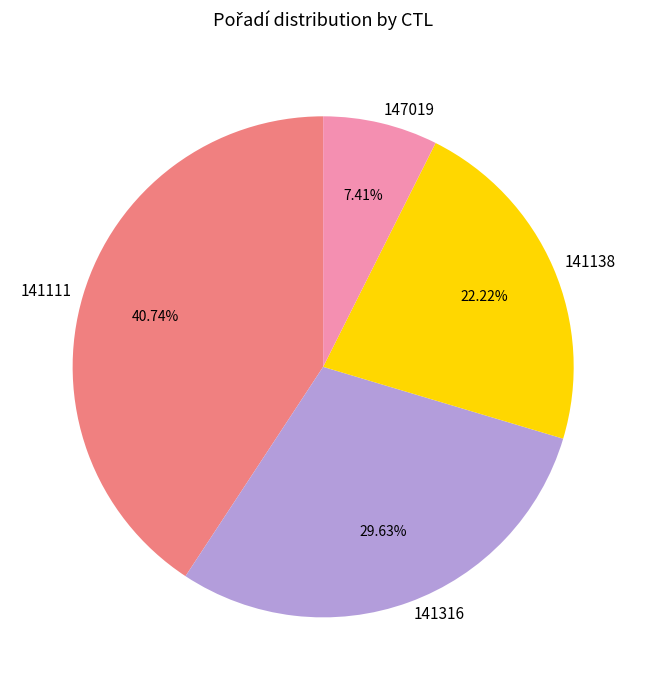

True or false: 141316 accounts for 30% of the total.

True